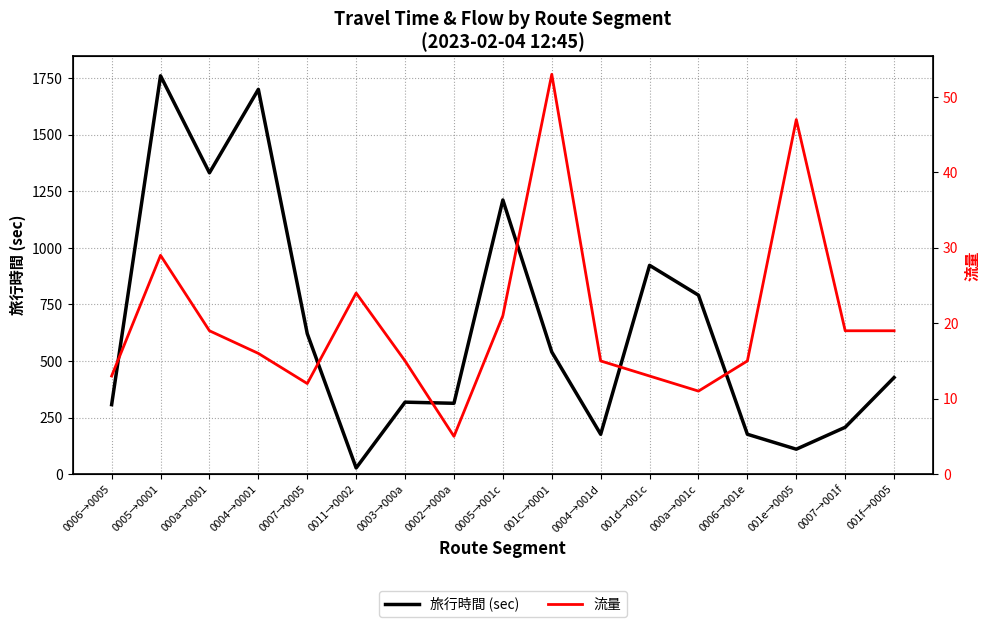

What is the spread (max minus min) of values at 001c→0001?

487